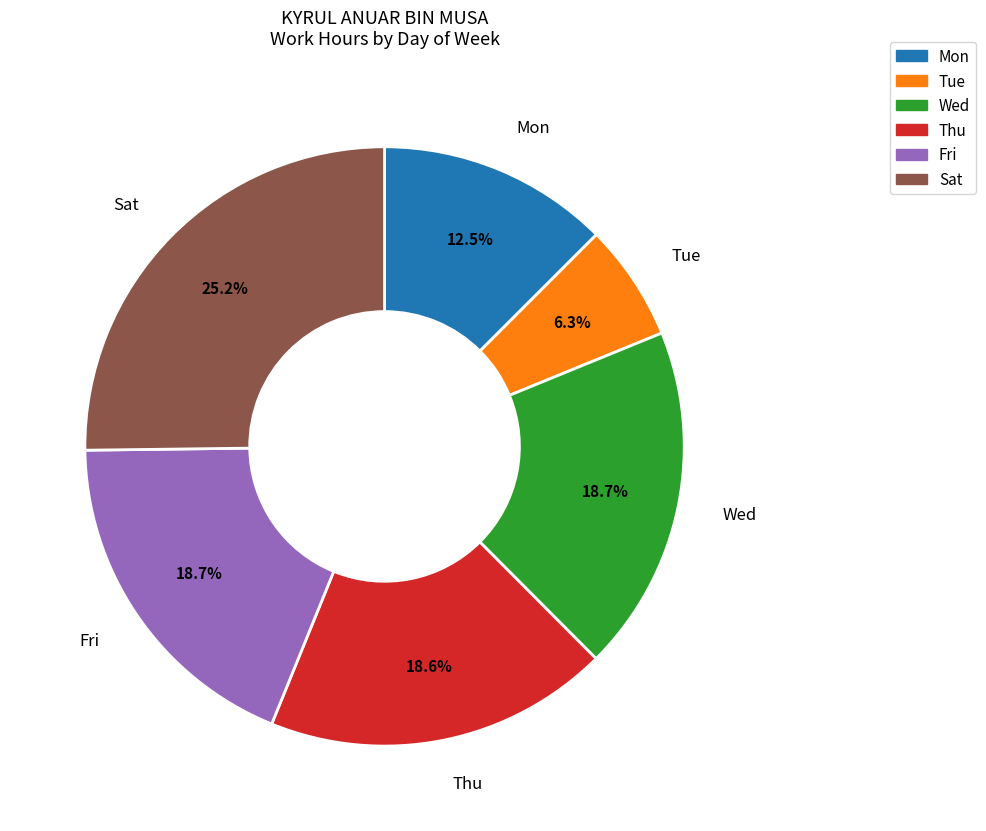

Does any single category account for the majority?

No